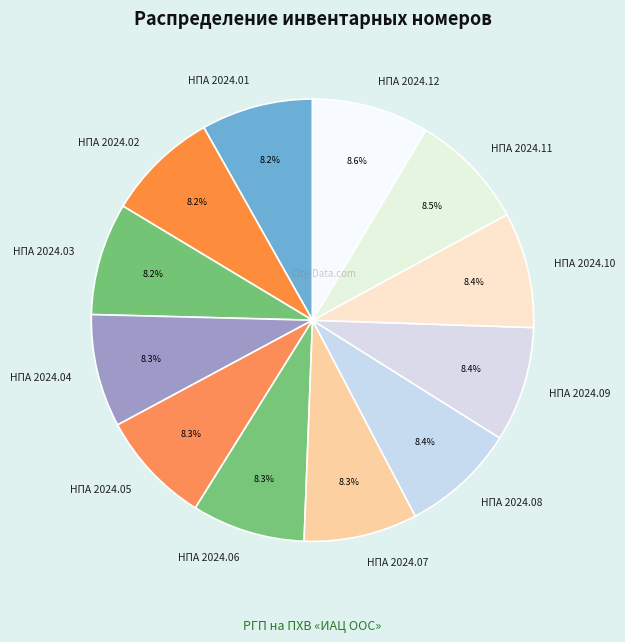

To the nearest percent, what is the average slice percentage?

8%